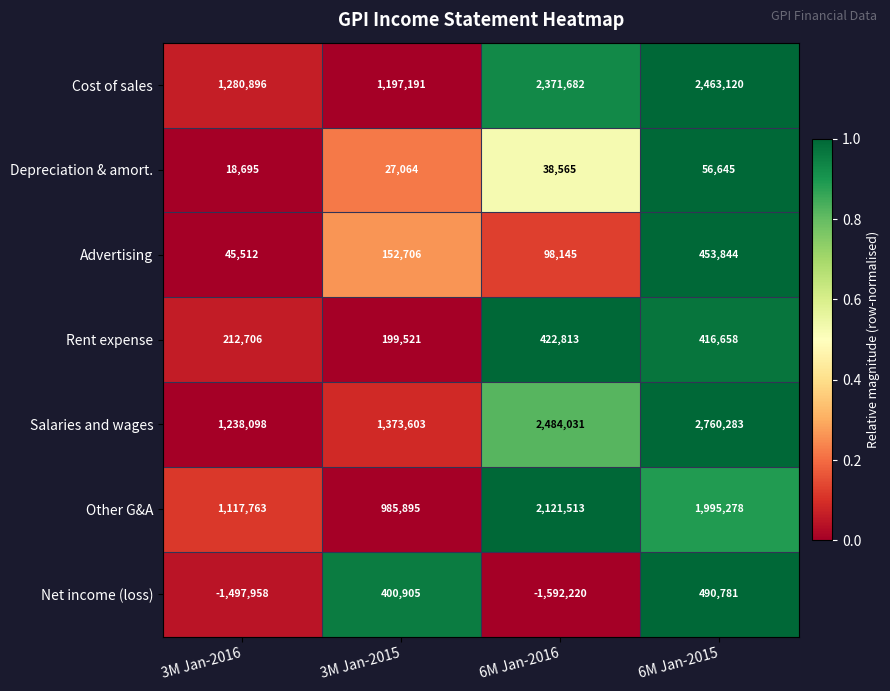

Which category has the lowest value in the Salaries and wages series?

3M Jan-2016